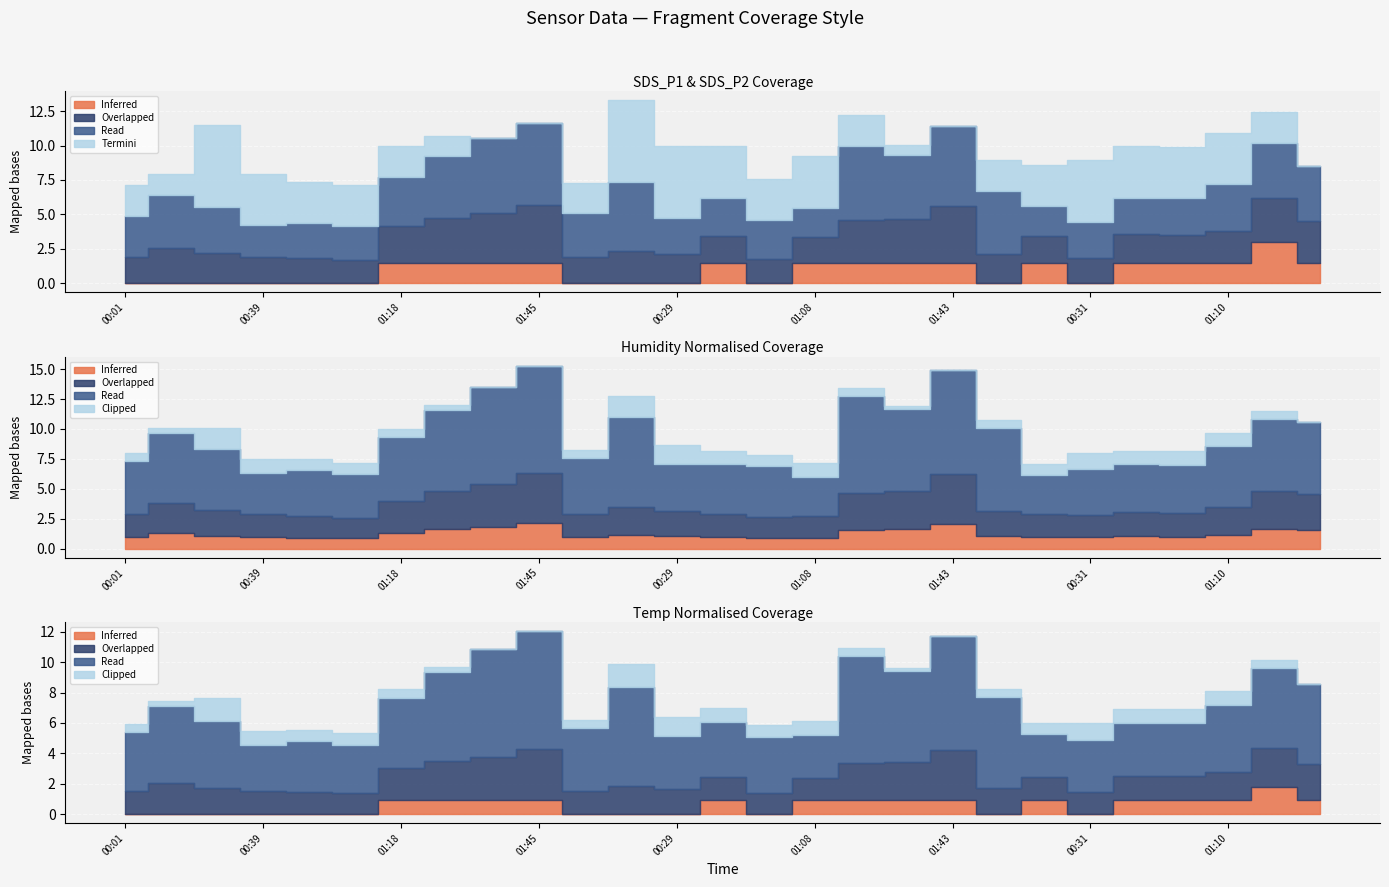

At which label does Overlapped (SDS_P2) first exceed 2?

00:14